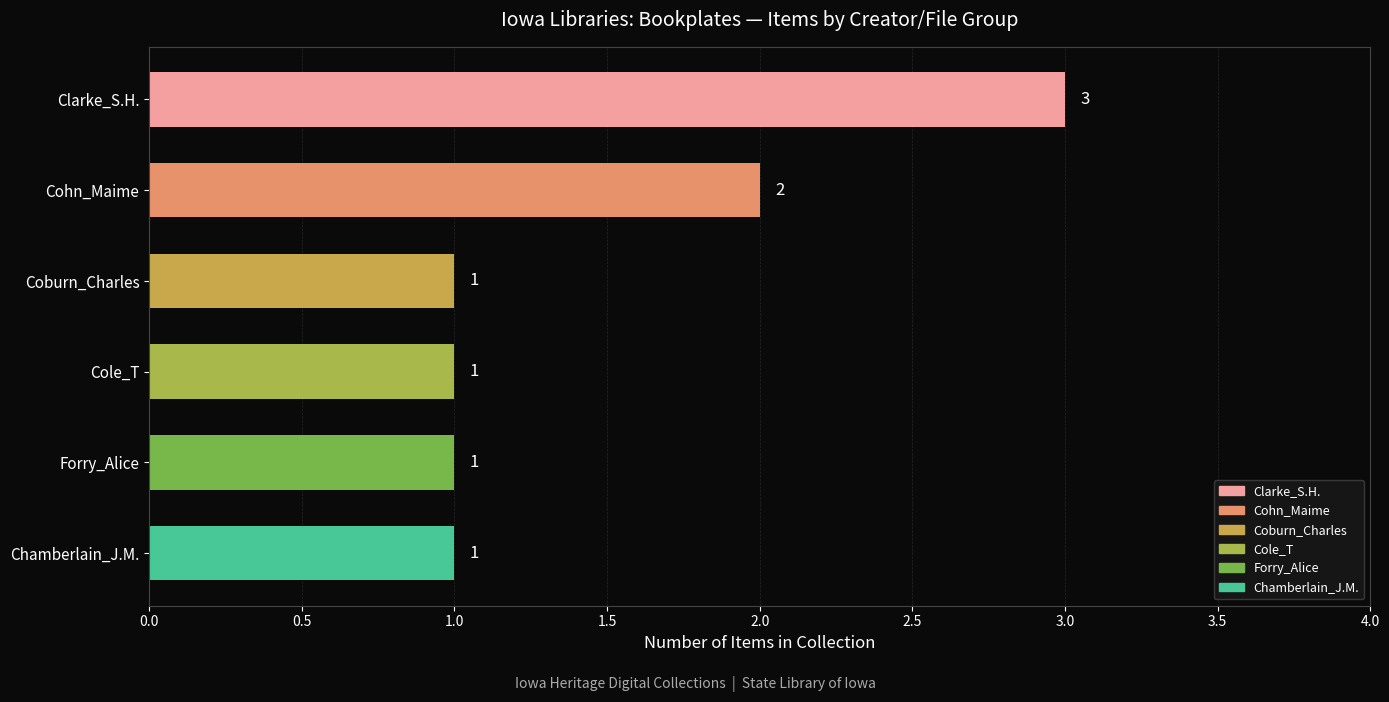

How many bars are there in total?

6